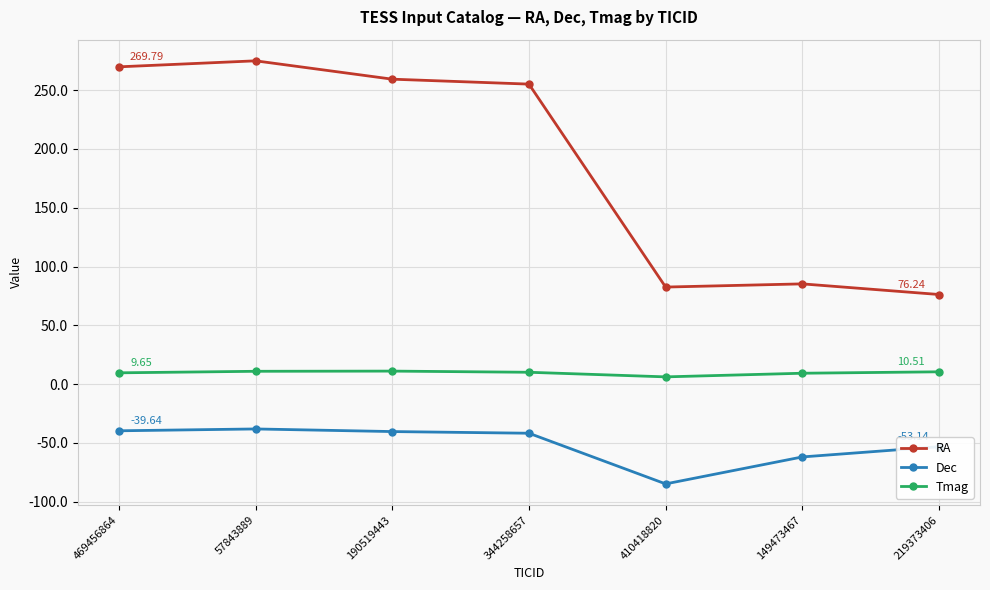

What is the total value across all series at 57843889?

247.8